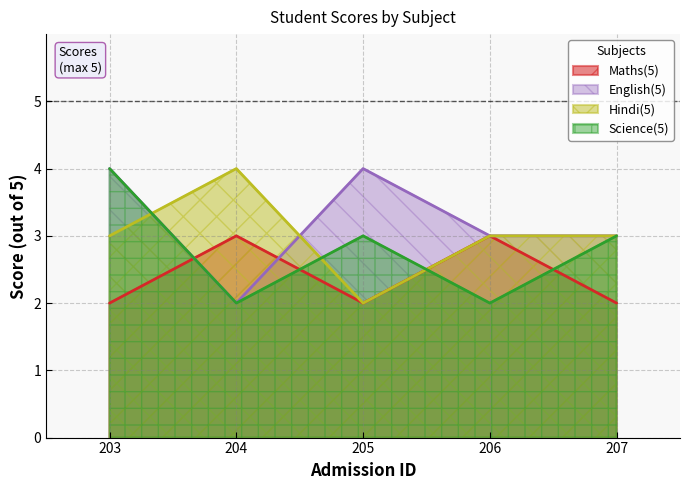

True or false: Science(5) and English(5) cross at least once.

False